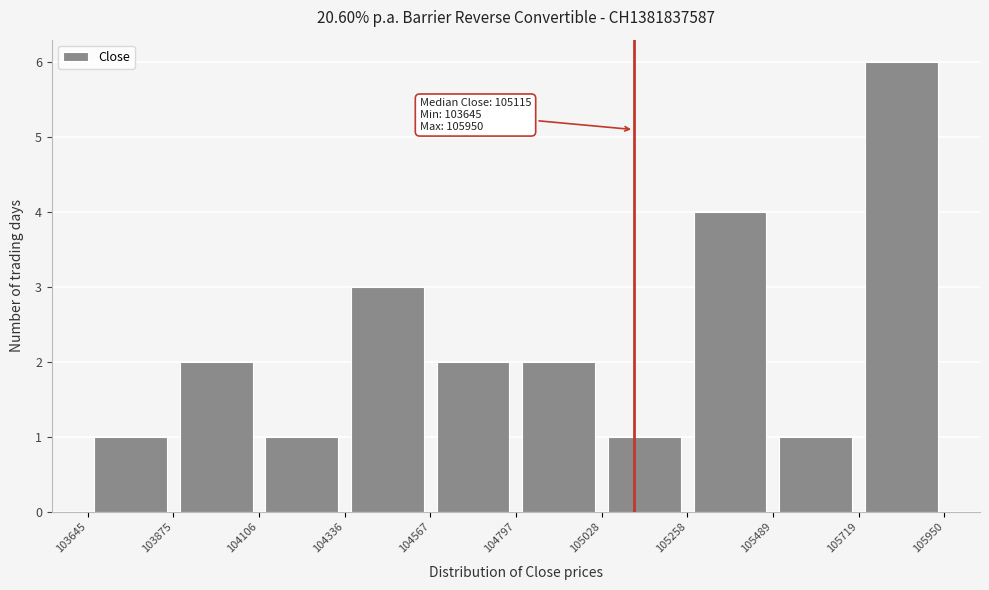

Over which range of the x-axis is the bar tallest?

105719 to 105950